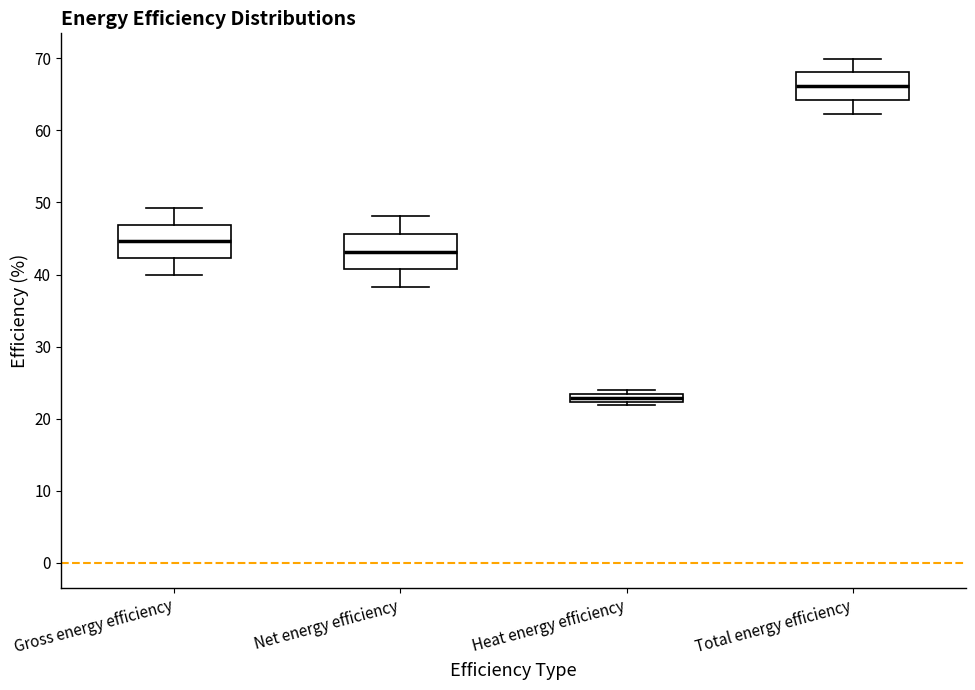

Which box's median line is the lowest?

Heat energy efficiency